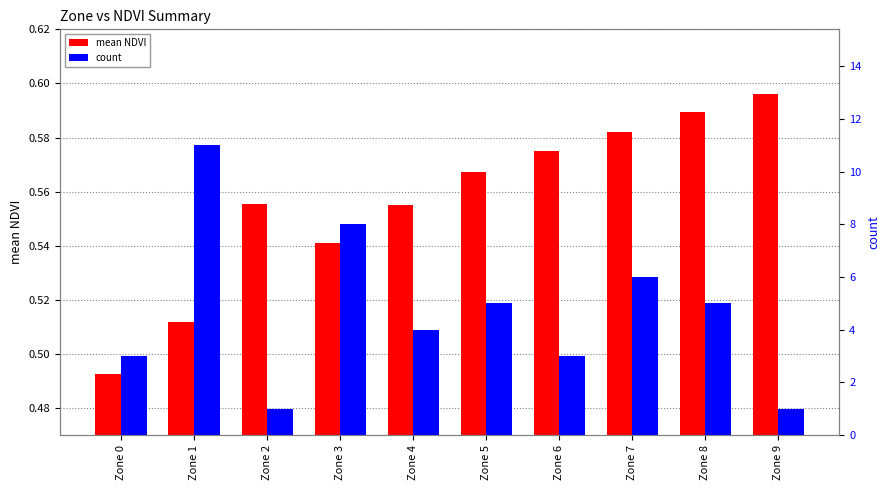

What is the average value of the mean NDVI series?

0.6